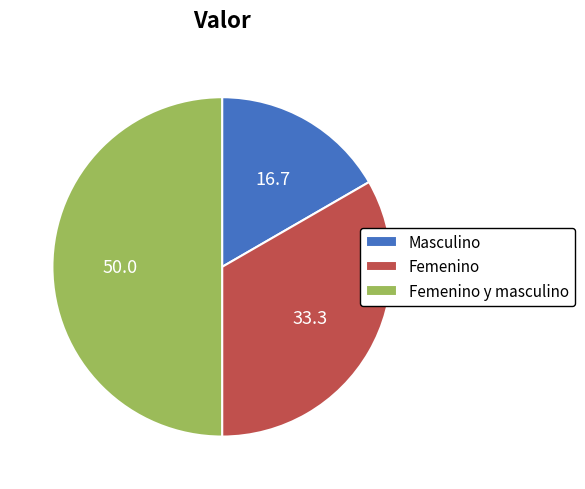

Approximately how many times larger is the value at Femenino y masculino compared to Femenino?

1.5